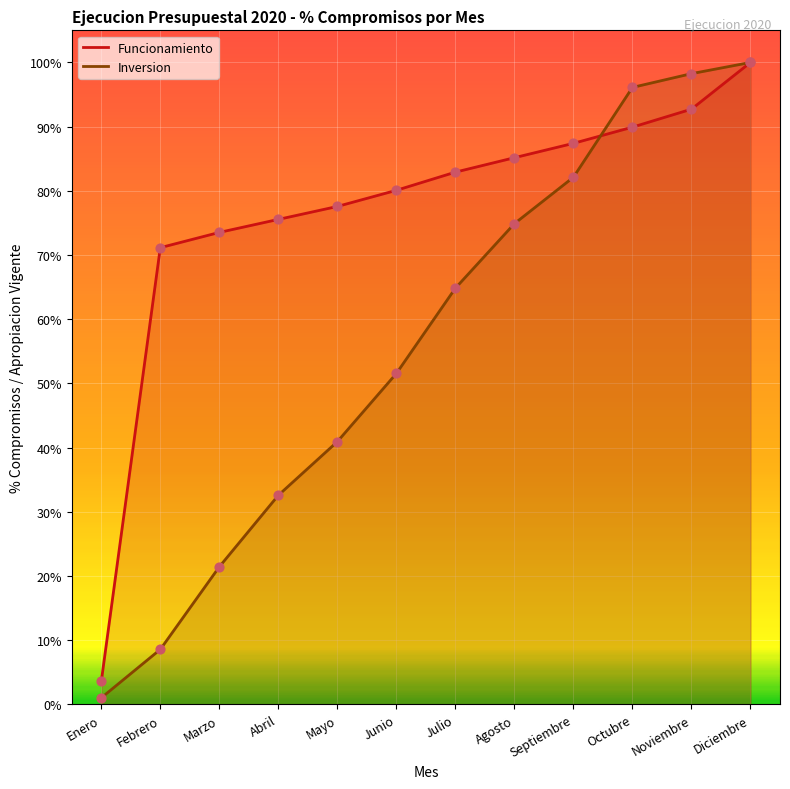

At which category is the sum across all series the highest?

Diciembre